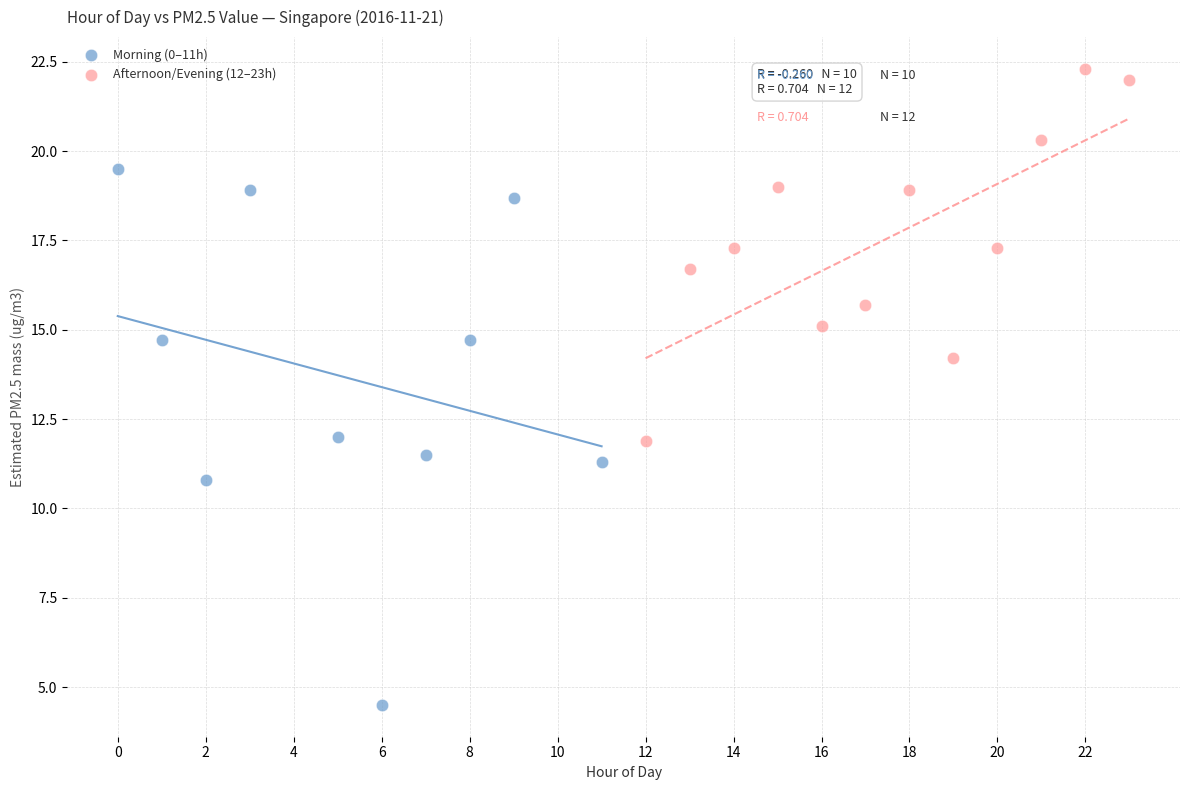

Which series reaches the minimum Y coordinate?

Morning (0–11h)